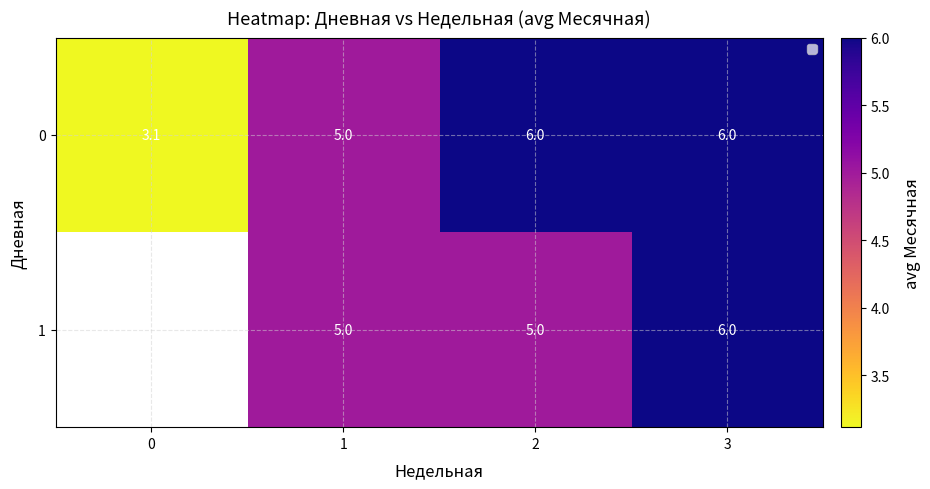

Between 2 and 0, which is larger?

2